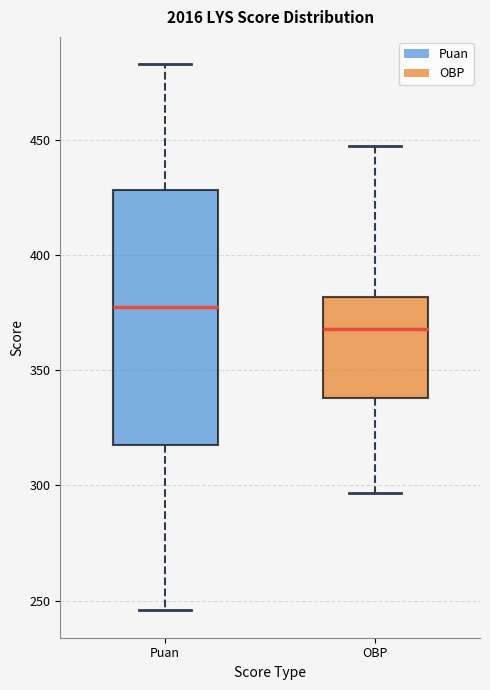

Comparing the boxes themselves (not the whiskers), which one is the tallest?

Puan